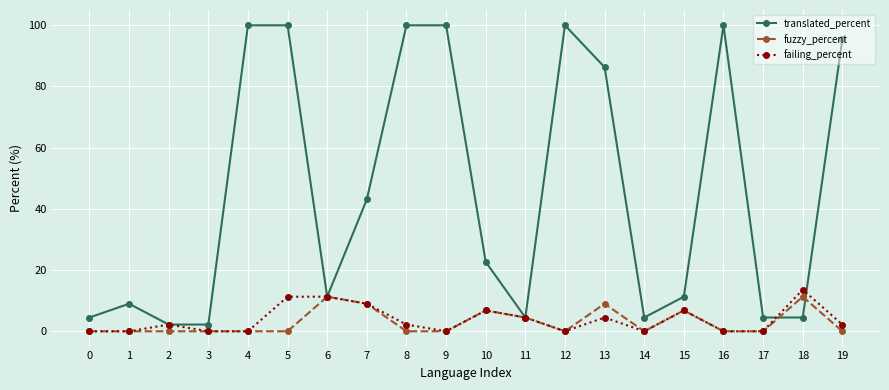

Which series has the largest total across all categories?

translated_percent